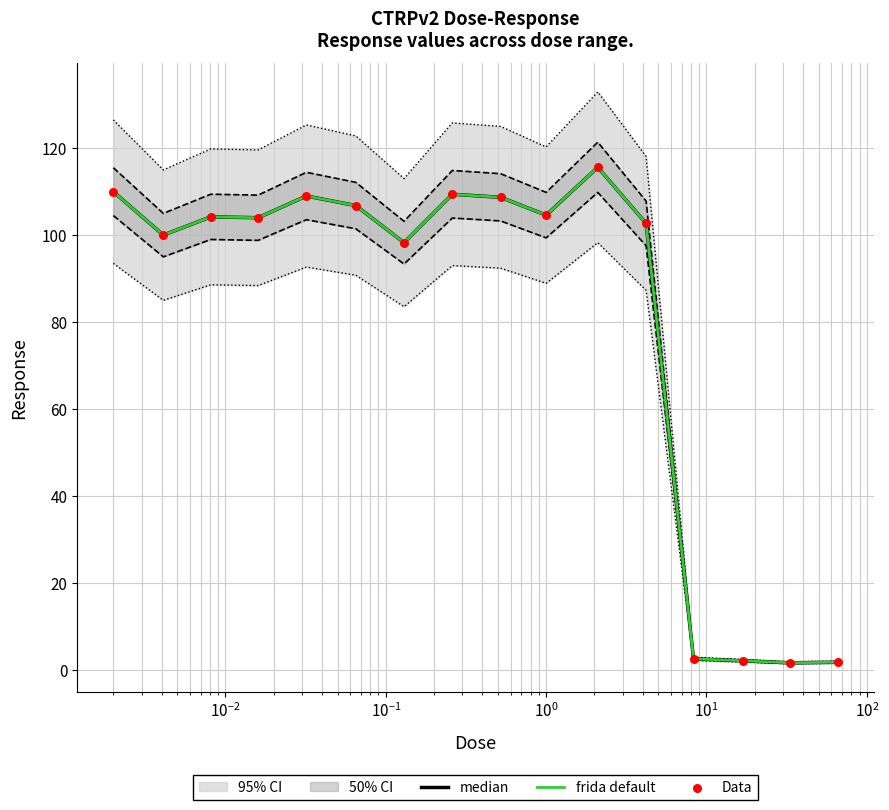

Which series has the largest total across all categories?

median